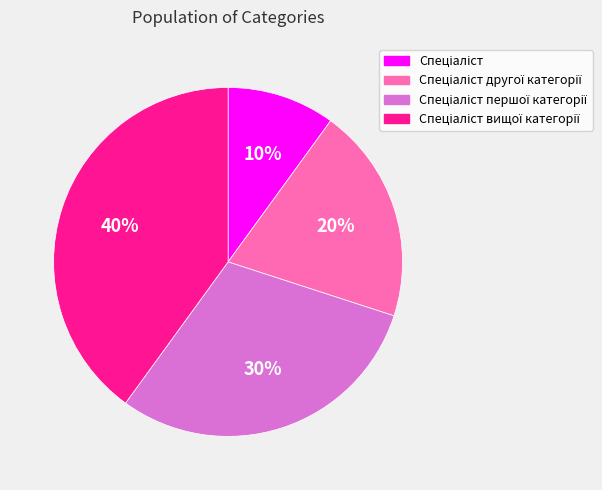

Is there a majority slice in this chart?

No